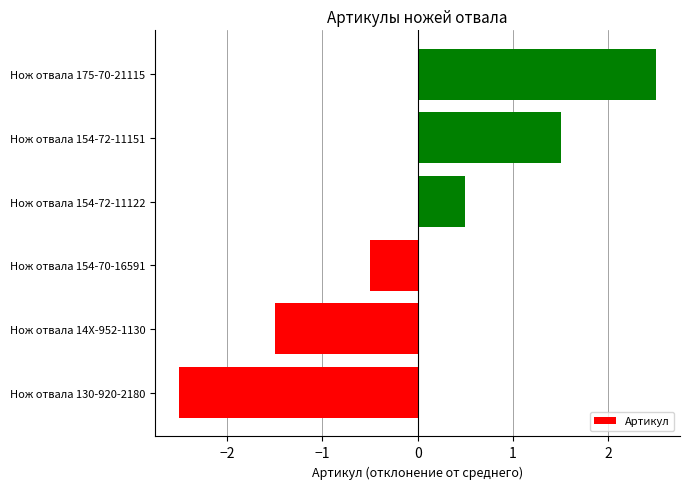

Between Нож отвала 130-920-2180 and Нож отвала 154-70-16591, which is larger?

Нож отвала 154-70-16591